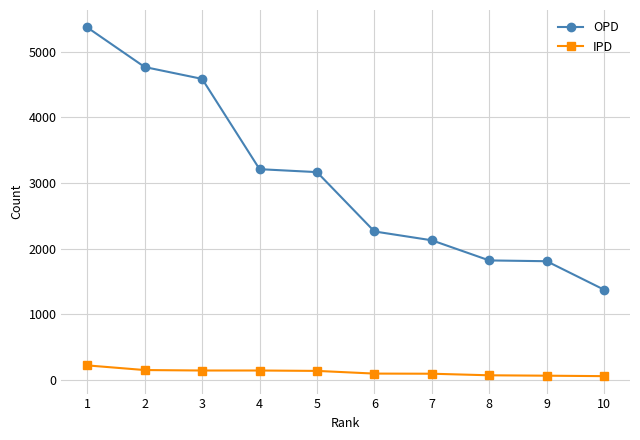

What is the highest value of the IPD series?

218